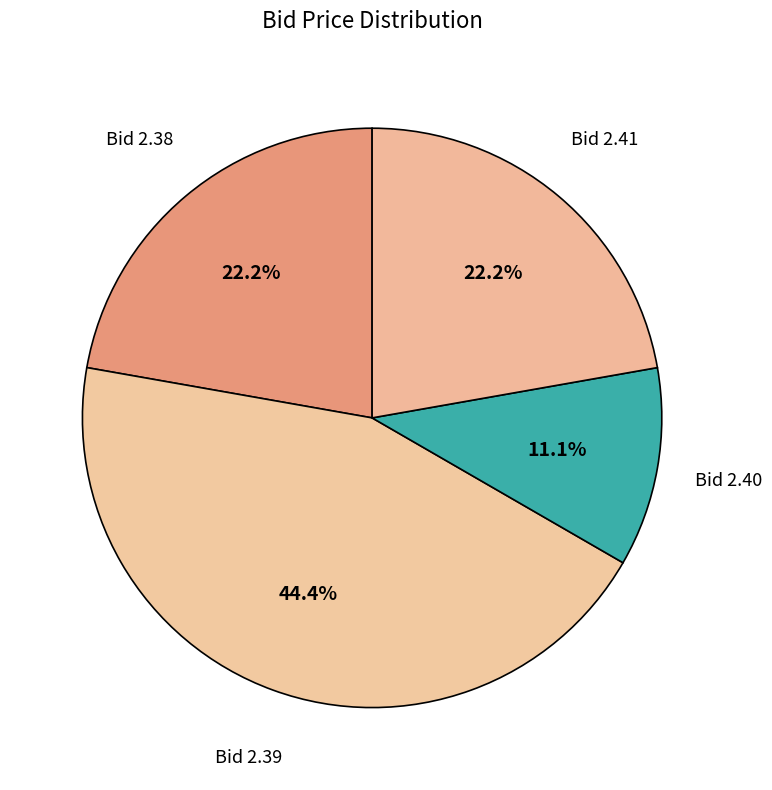

Is there a majority slice in this chart?

No